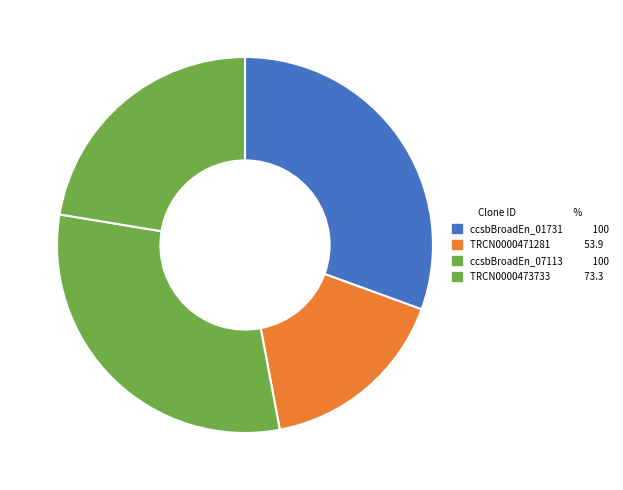

Count the number of slices in the pie.

4